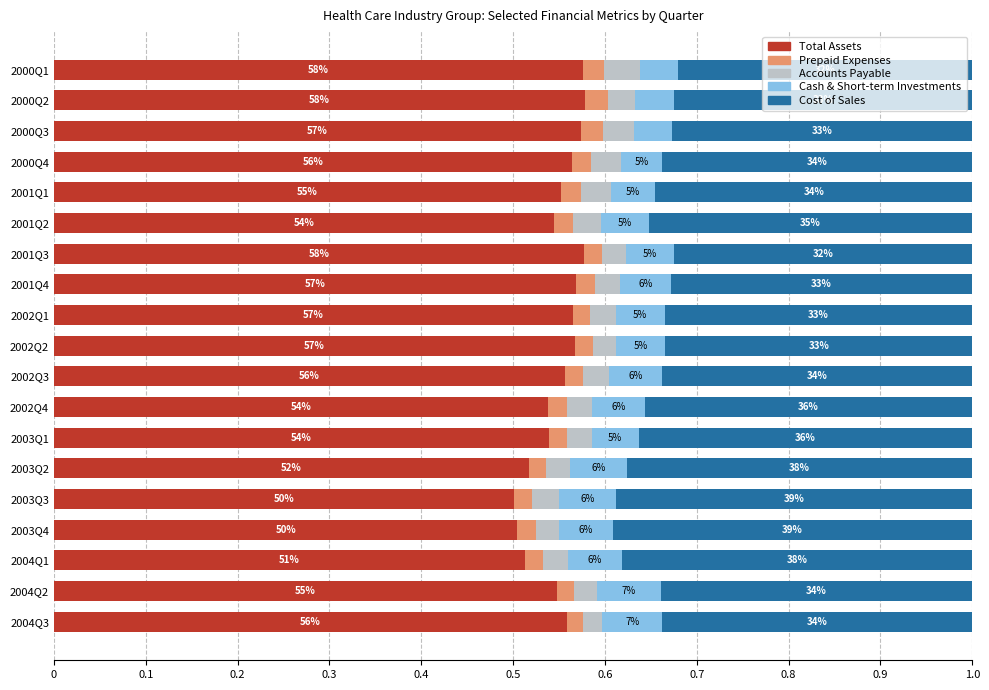

What are all the series names shown in the legend?

Total Assets, Prepaid Expenses, Accounts Payable, Cash & Short-term Investments, Cost of Sales